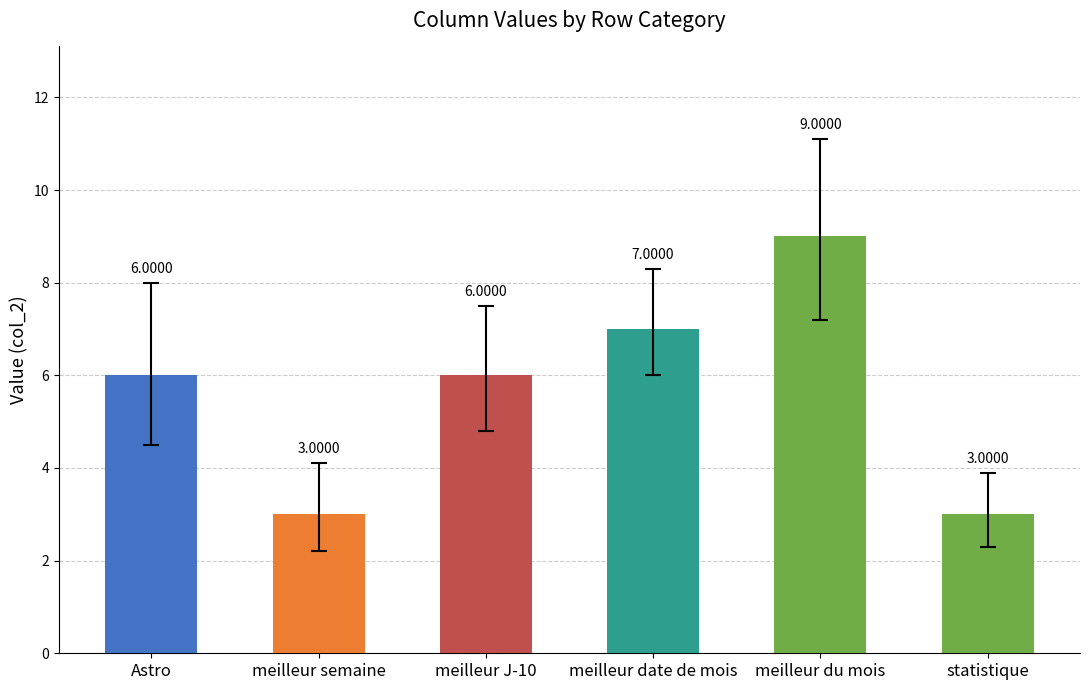

At which category does the chart reach its peak across all series?

meilleur du mois